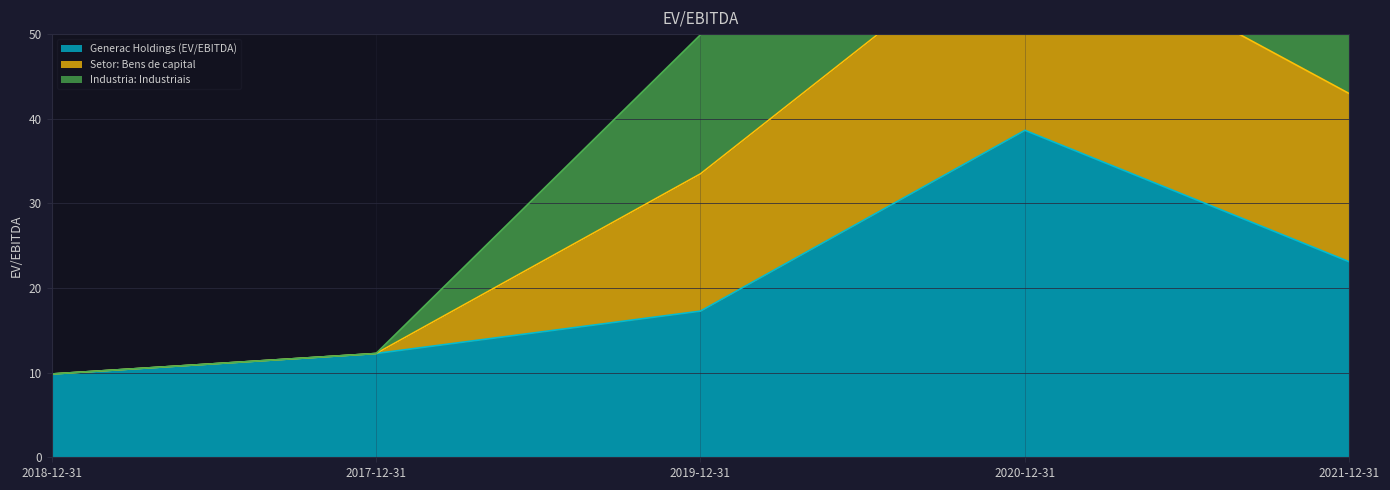

The value of Generac Holdings (EV/EBITDA) at 2018-12-31 is 17.1. True or false?

False